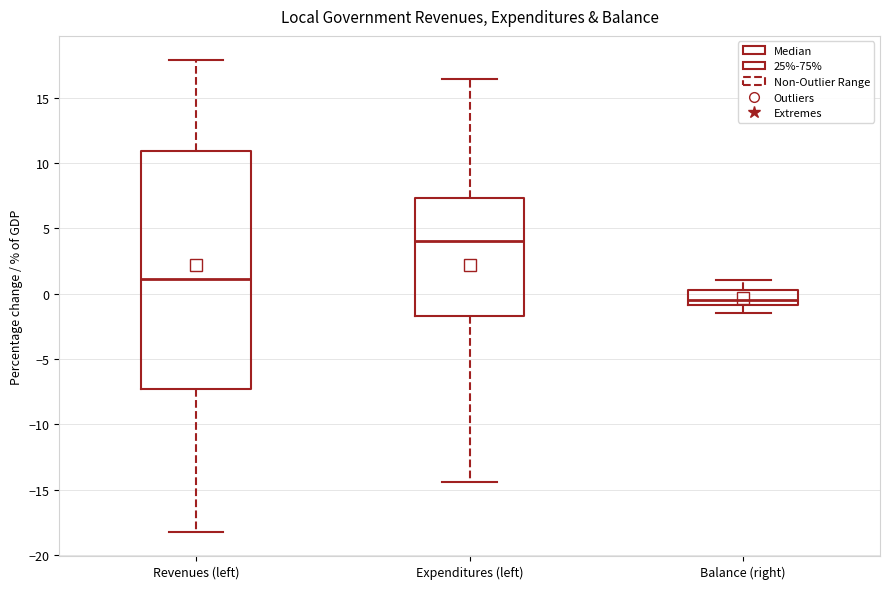

Which box has the highest median line?

Expenditures (left)